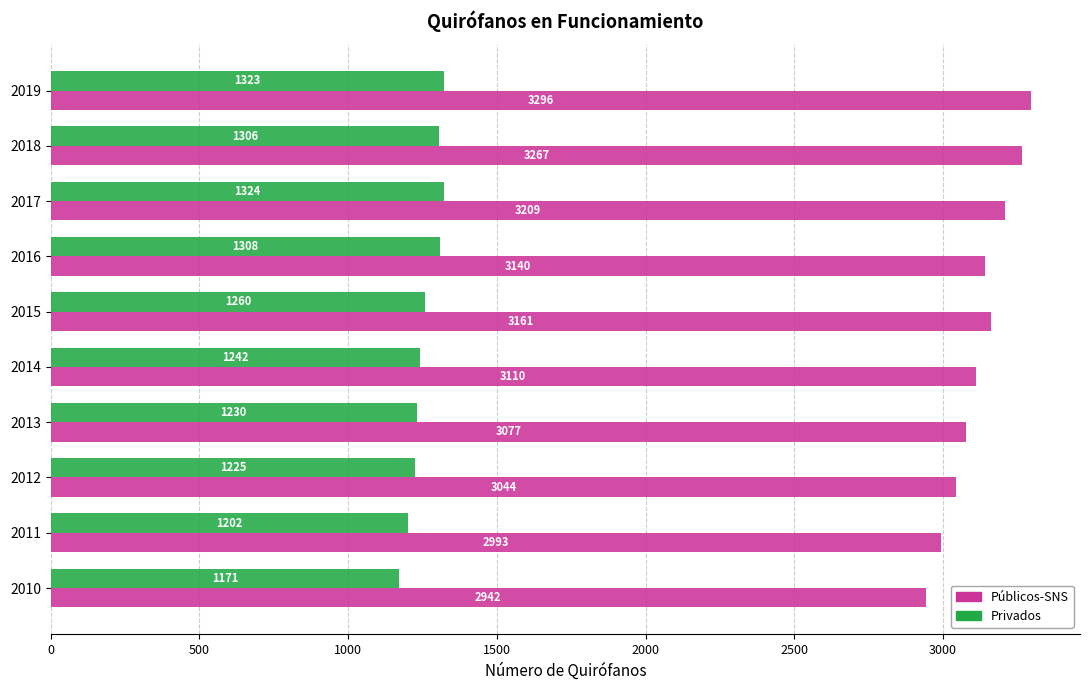

The value of Privados at 2016 is 1308. True or false?

True